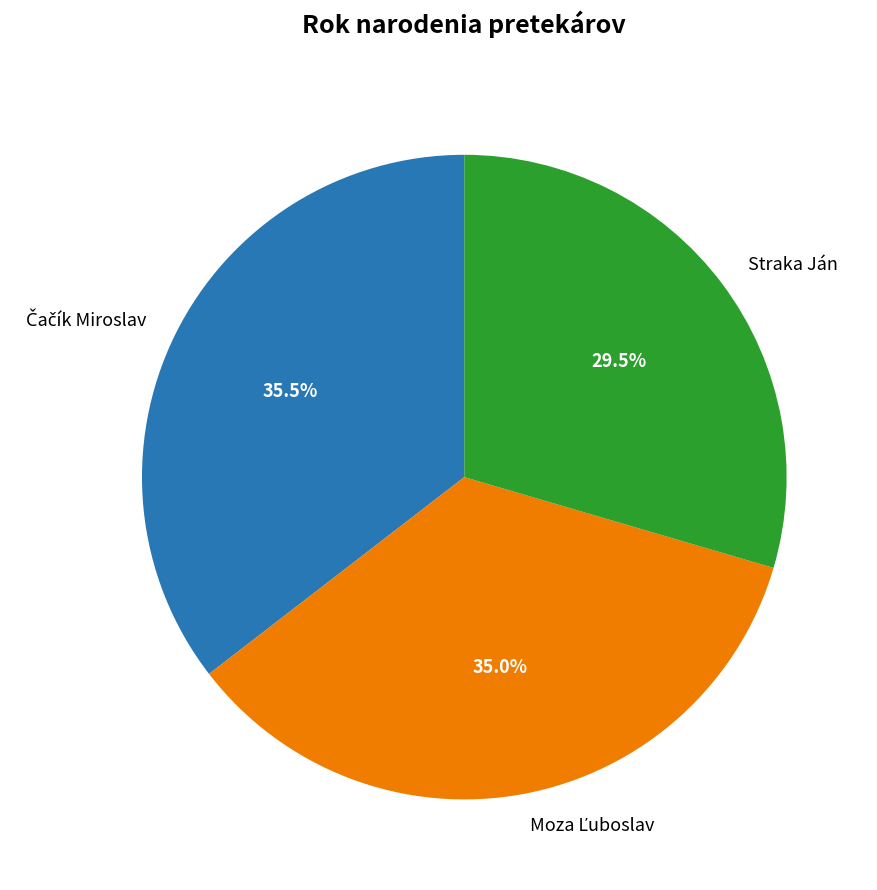

What is the smallest slice in the pie chart?

Straka Ján